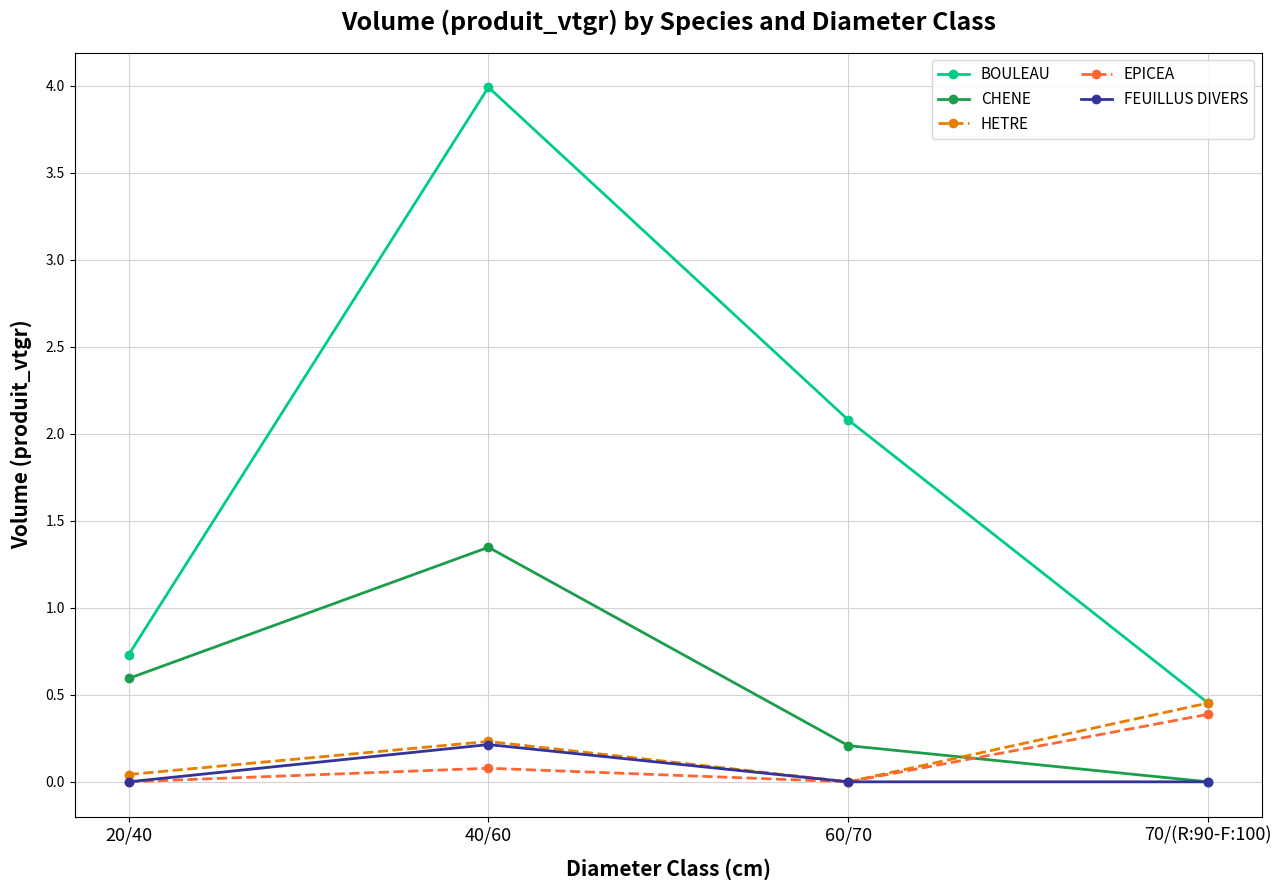

Which series has the largest total across all categories?

BOULEAU